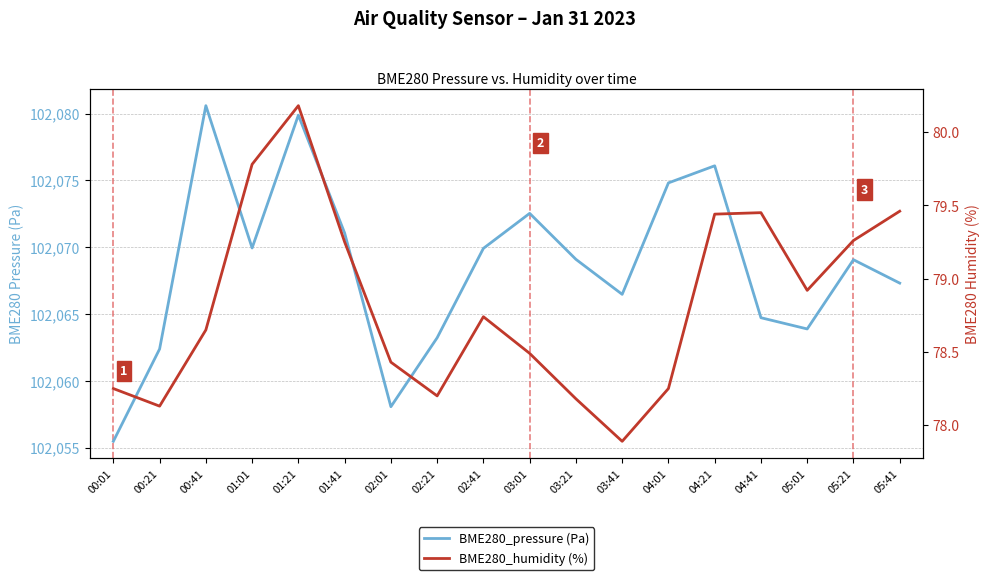

Which category has the highest value in the BME280_humidity (%) series?

01:21